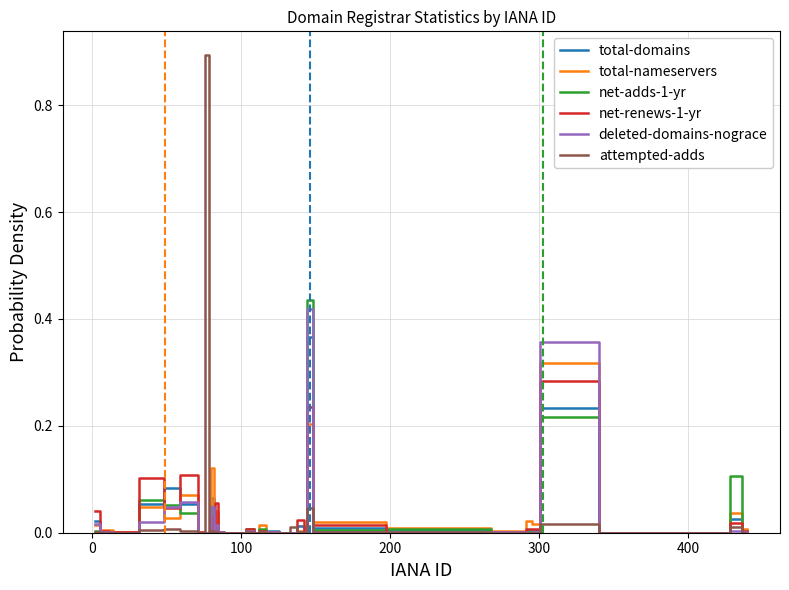

Which series has the widest spread of values?

attempted-adds